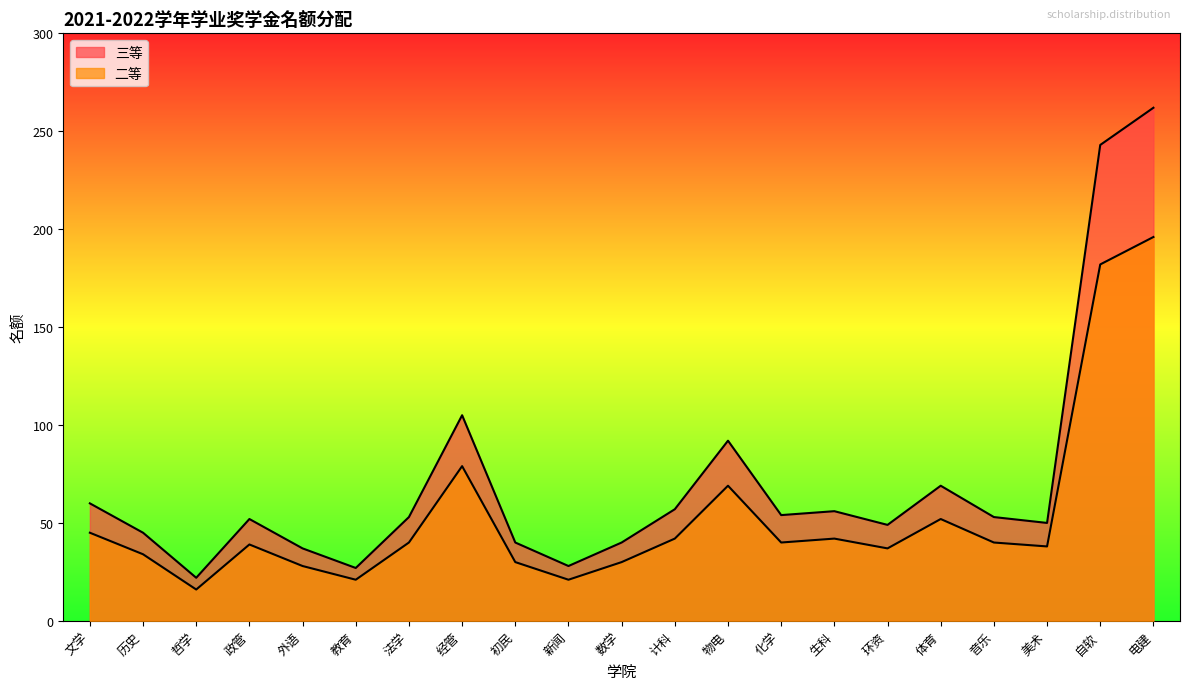

In 二等, how many points are higher than both neighbors (excluding endpoints)?

5